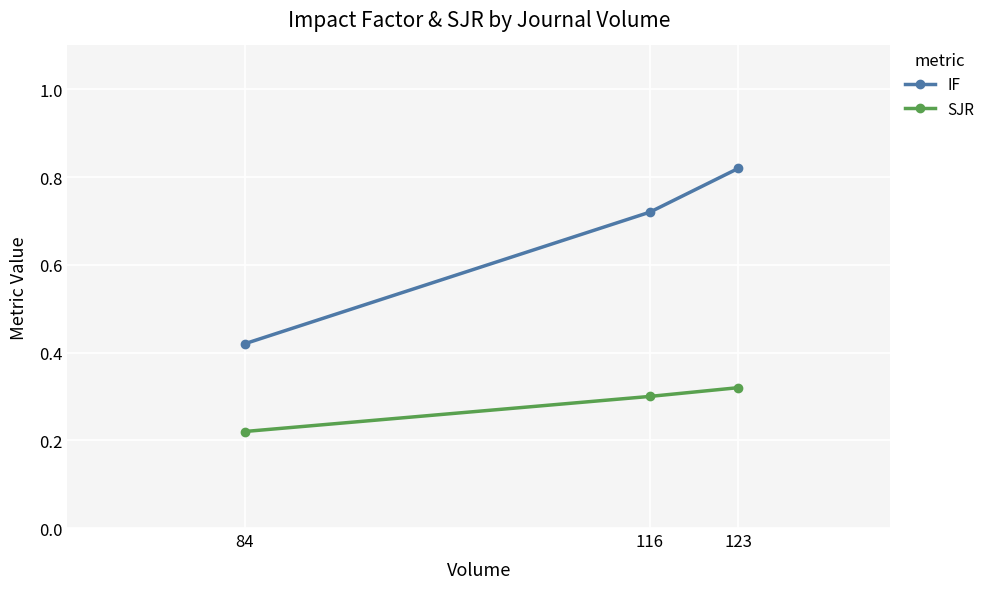

Rank the series by their maximum value, from lowest to highest.

SJR, IF